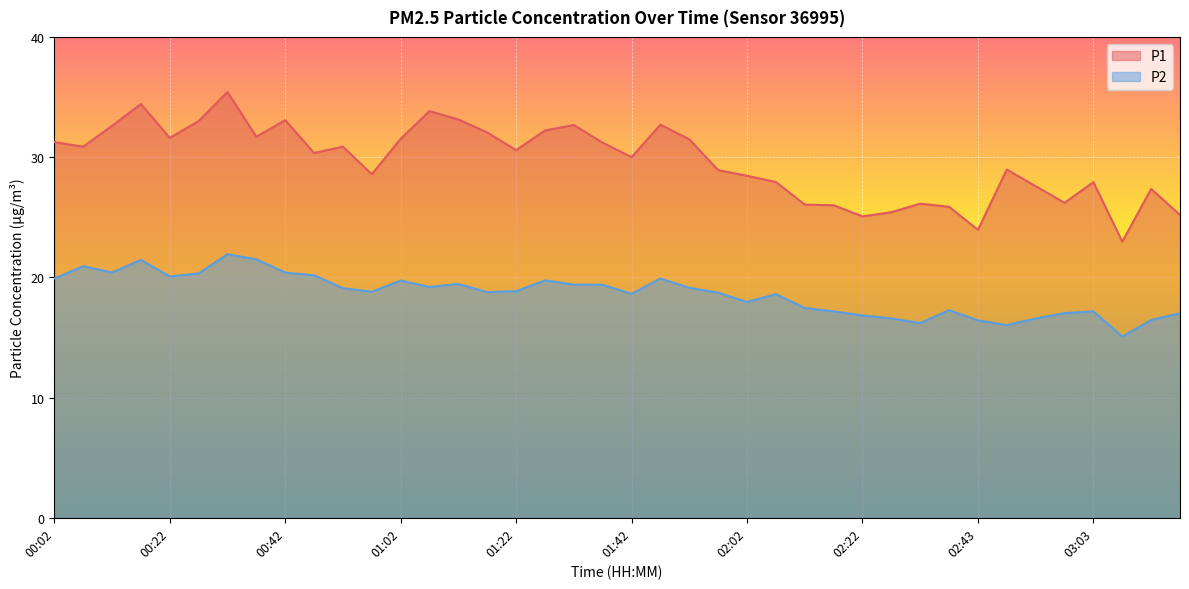

True or false: P1 has more than 1 points higher than both neighbors.

True